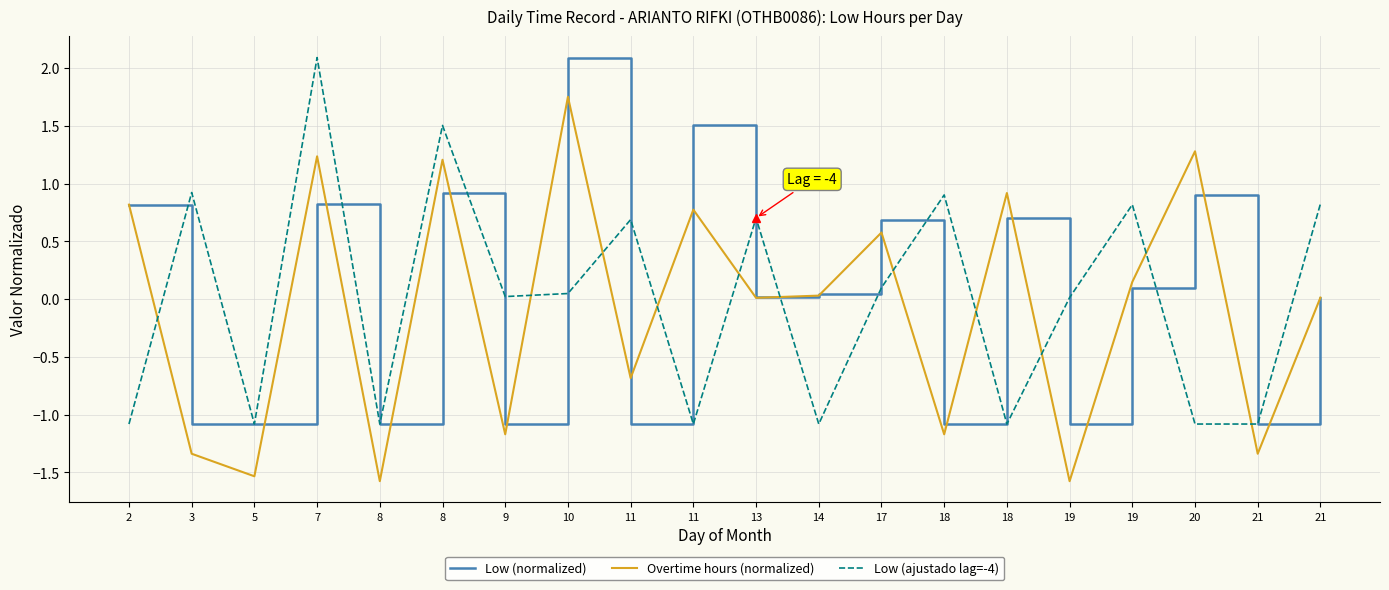

At which category does the chart reach its peak across all series?

10